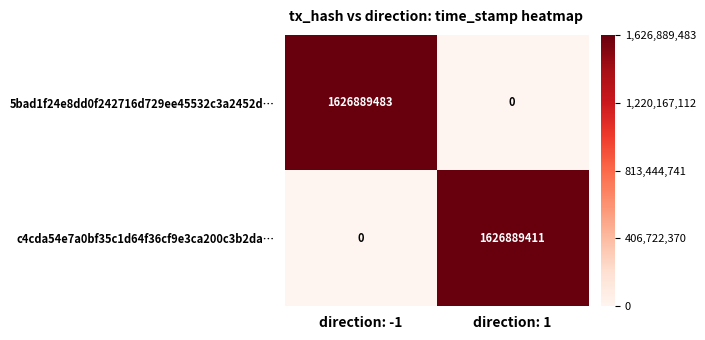

Reading left to right, what are all the values shown in this chart?

5bad1f24e8dd0f242716d729ee45532c3a2452d…: direction: -1=1626889483	direction: 1=0
c4cda54e7a0bf35c1d64f36cf9e3ca200c3b2da…: direction: -1=0	direction: 1=1626889411